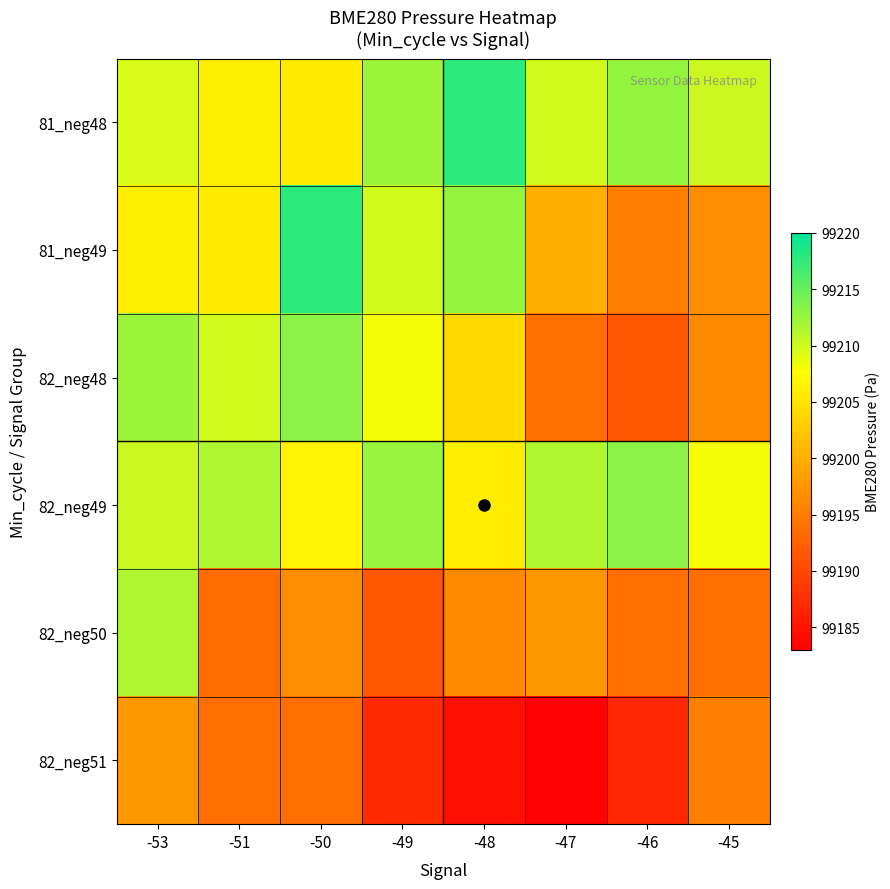

Reading left to right, list all the values displayed in this chart.

81_neg48: -53=99209.5	-51=99206.1	-50=99205.8	-49=99212.4	-48=99217.7	-47=99210.0	-46=99212.9	-45=99210.2
81_neg49: -53=99206.1	-51=99205.8	-50=99217.7	-49=99210.0	-48=99212.9	-47=99200.1	-46=99195.3	-45=99196.6
82_neg48: -53=99212.4	-51=99210.0	-50=99213.3	-49=99208.0	-48=99204.0	-47=99193.7	-46=99191.6	-45=99196.3
82_neg49: -53=99210.2	-51=99211.6	-50=99206.5	-49=99212.6	-48=99205.9	-47=99211.5	-46=99213.3	-45=99208.0
82_neg50: -53=99211.6	-51=99193.4	-50=99196.6	-49=99191.6	-48=99196.3	-47=99197.7	-46=99193.7	-45=99193.7
82_neg51: -53=99197.7	-51=99193.7	-50=99193.7	-49=99187.1	-48=99184.5	-47=99183.2	-46=99186.8	-45=99195.3